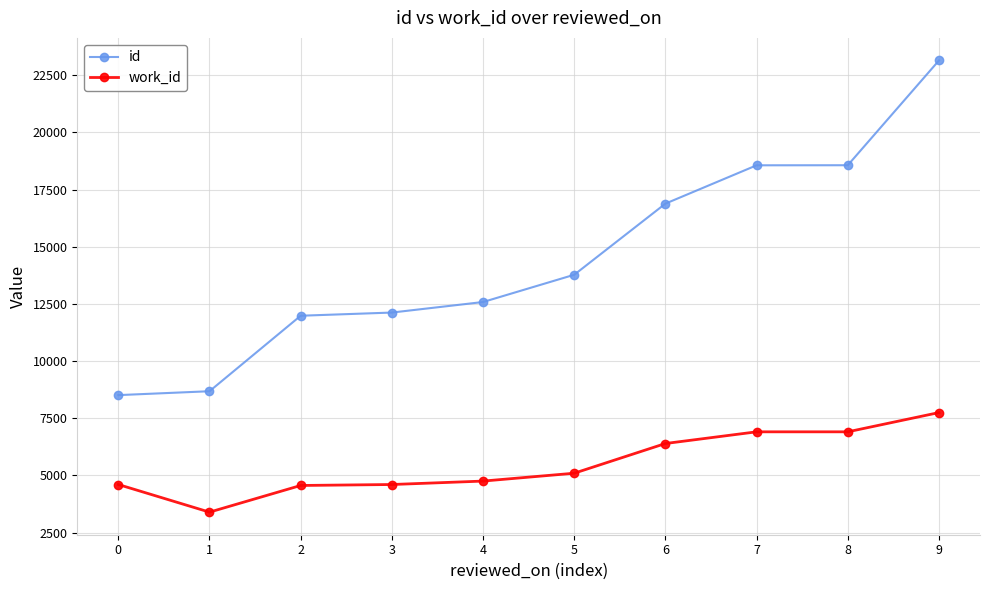

Does the chart display data point markers on the line(s)?

Yes